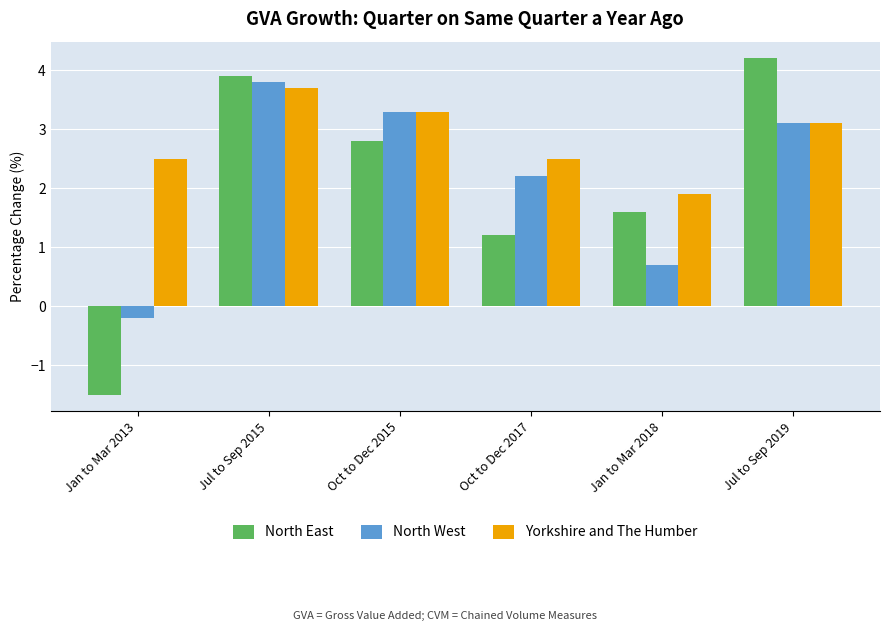

Where is North West nearest to the value 1?

Jan to Mar 2018